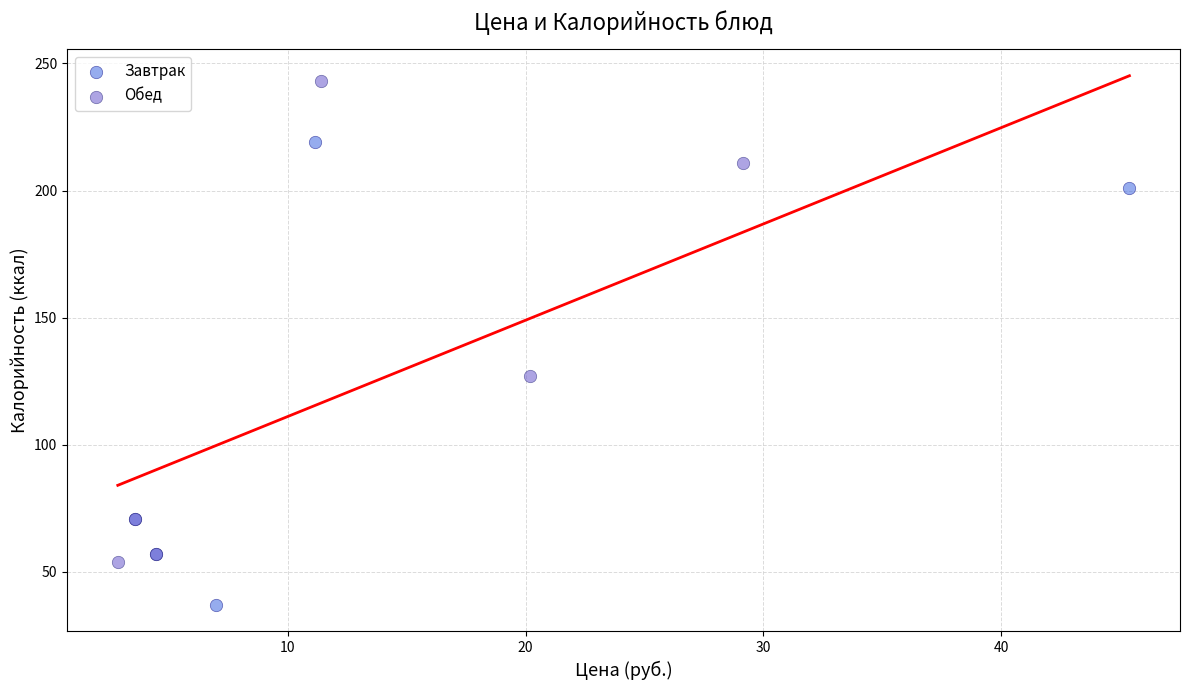

Which series reaches the maximum Y coordinate?

Обед